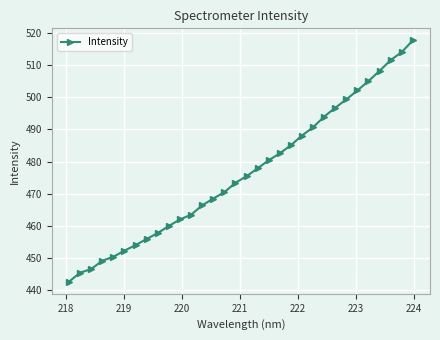

What is the value of the 20th point from the left?

482.6